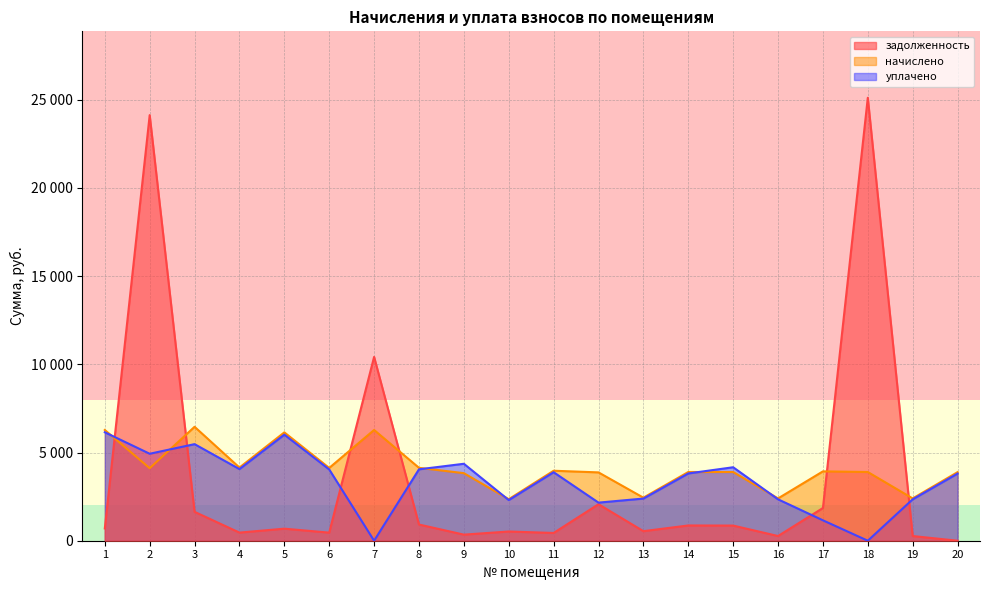

True or false: начислено and задолженность intersect in this chart.

True